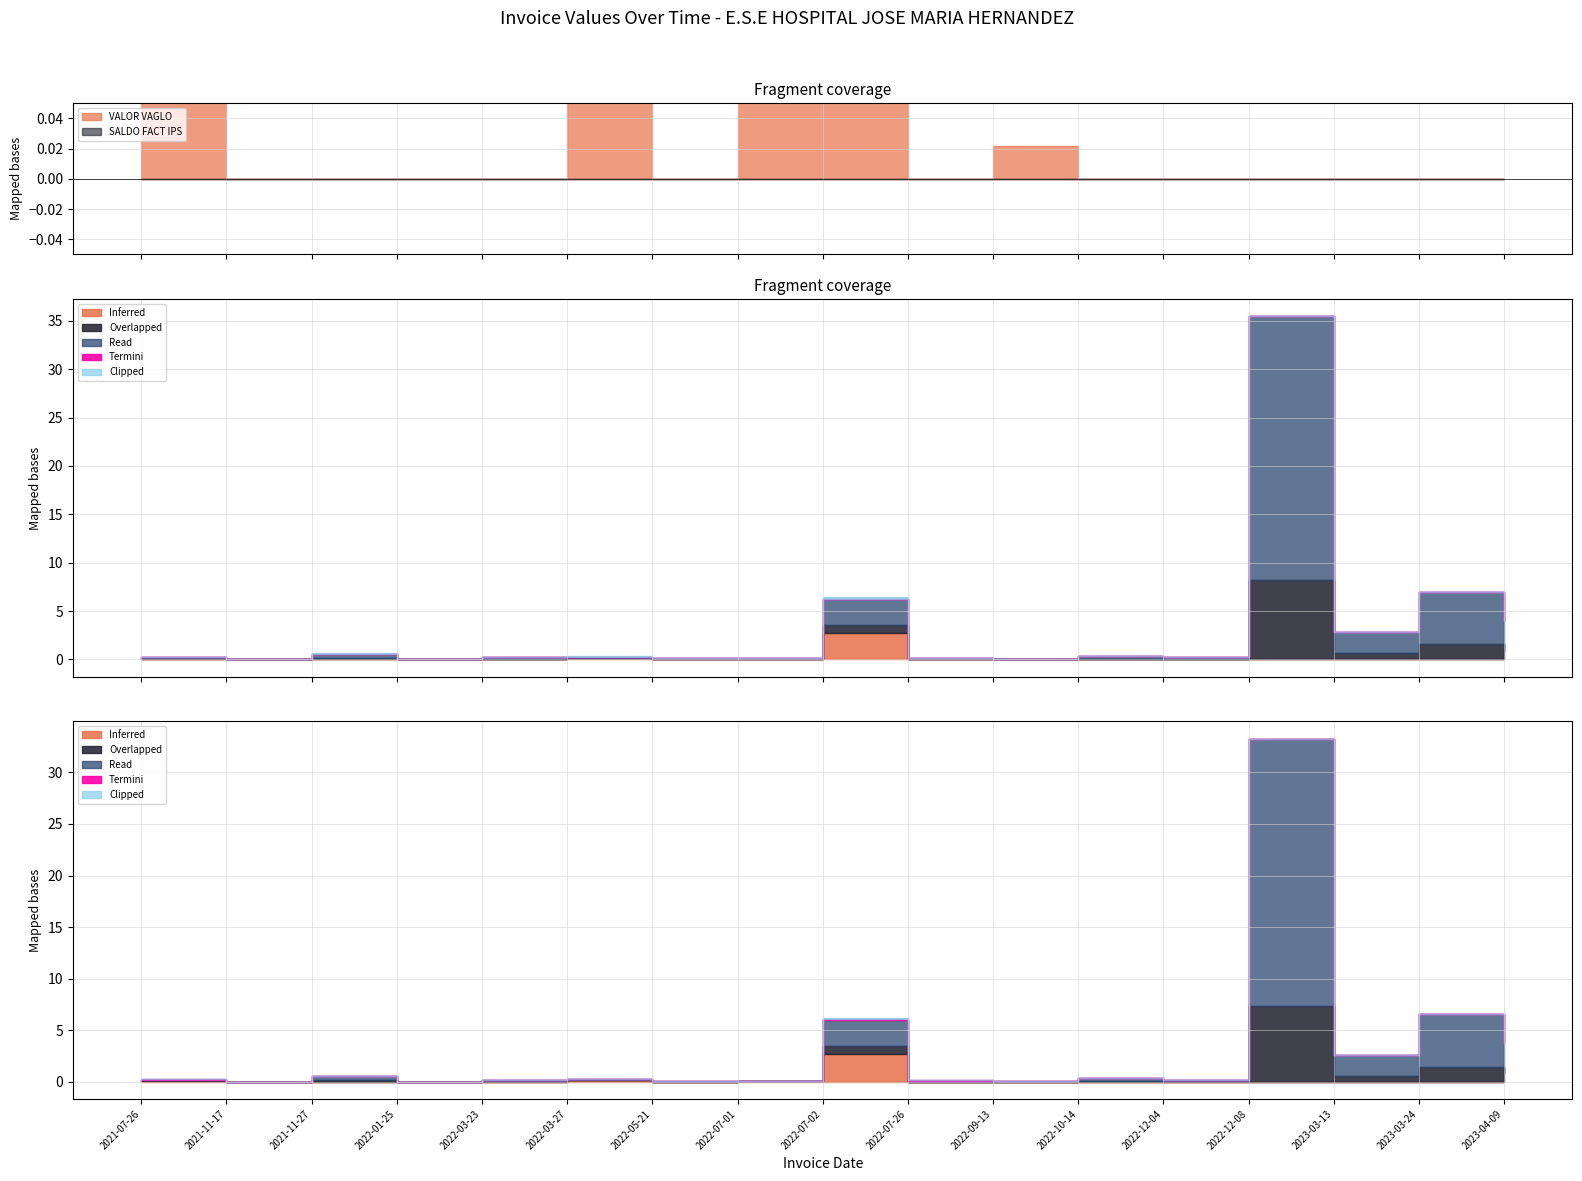

The value of VALOR FACT IPS at 2023-03-13 is 2947725. True or false?

False